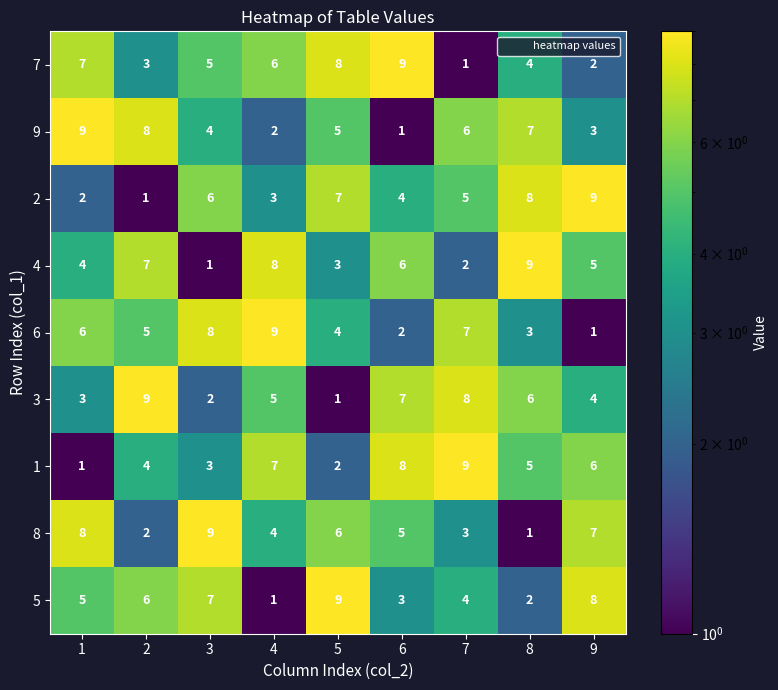

Rank the series at 3 from lowest to highest value.

4, 3, 1, 9, 7, 2, 5, 6, 8